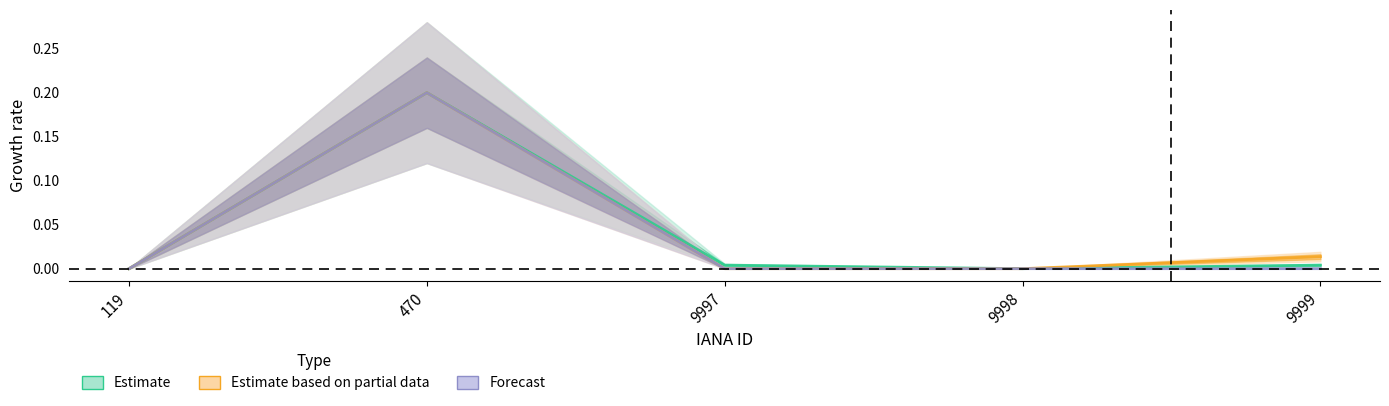

List the labels in order of total-domains value, smallest first.

119, 9998, 9997, 9999, 470